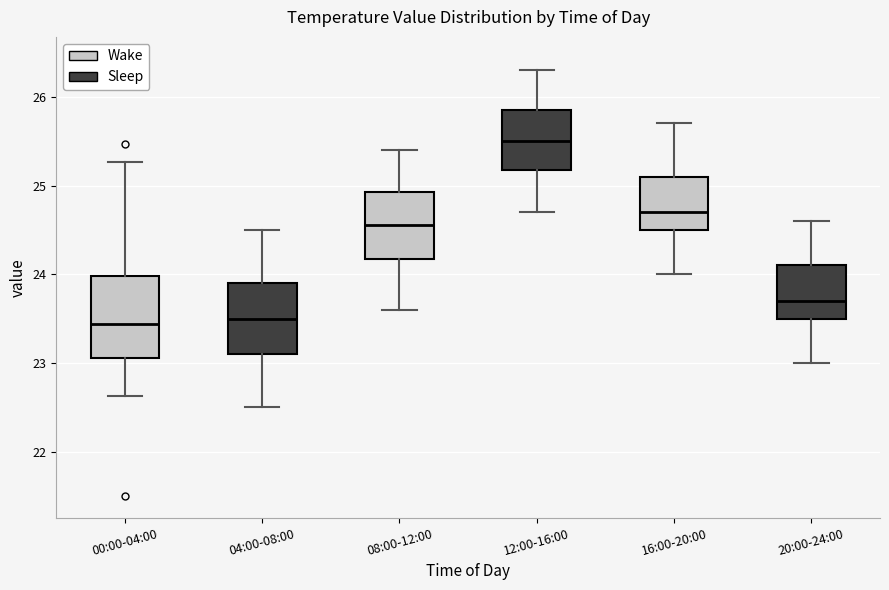

Reading left to right, transcribe this box plot: for each box, give where its median line is, the range the box spans, and where its two whiskers end, as read against the y-axis. The values are not printed on the chart, so give them approximately, as read against the axis.

00:00-04:00: median 23.4, box 23.1 to 24.0, whiskers 22.6 to 25.3
04:00-08:00: median 23.5, box 23.1 to 23.9, whiskers 22.5 to 24.5
08:00-12:00: median 24.6, box 24.2 to 24.9, whiskers 23.6 to 25.4
12:00-16:00: median 25.5, box 25.2 to 25.9, whiskers 24.7 to 26.3
16:00-20:00: median 24.7, box 24.5 to 25.1, whiskers 24.0 to 25.7
20:00-24:00: median 23.7, box 23.5 to 24.1, whiskers 23.0 to 24.6